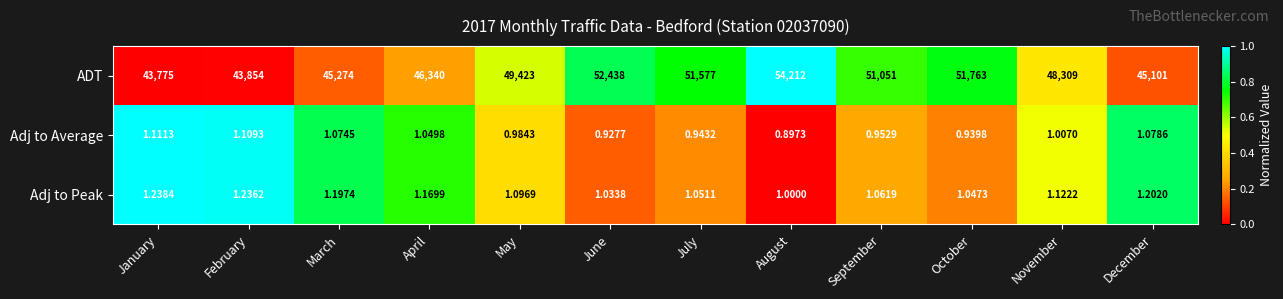

Which category has the highest value in the Adj to Peak series?

January